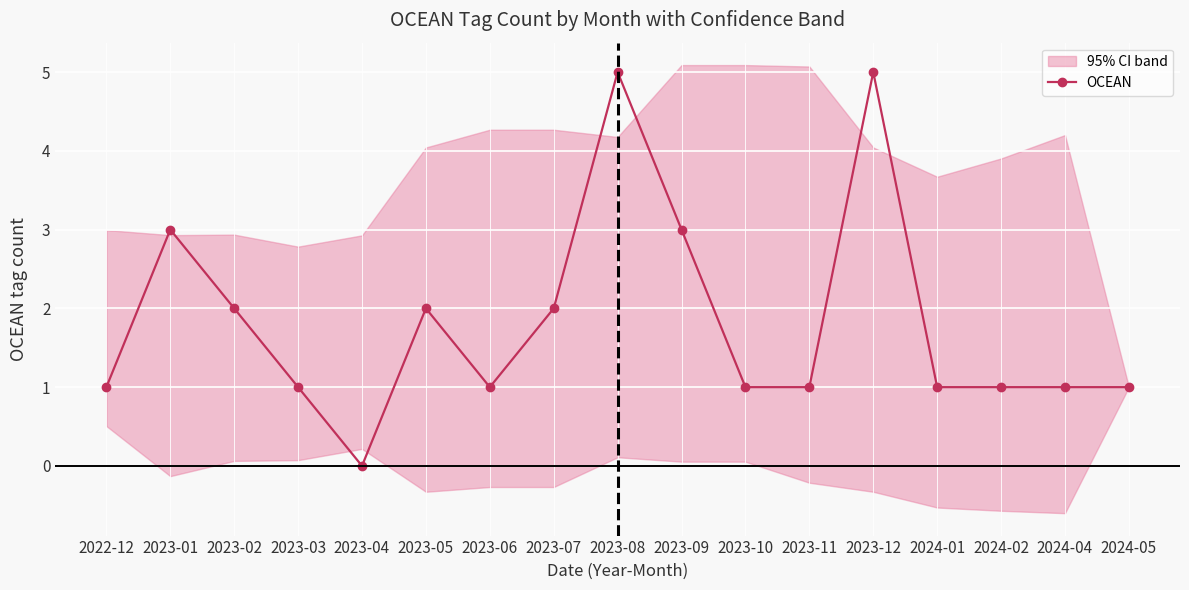

What value does the data have at 2023-05?

2